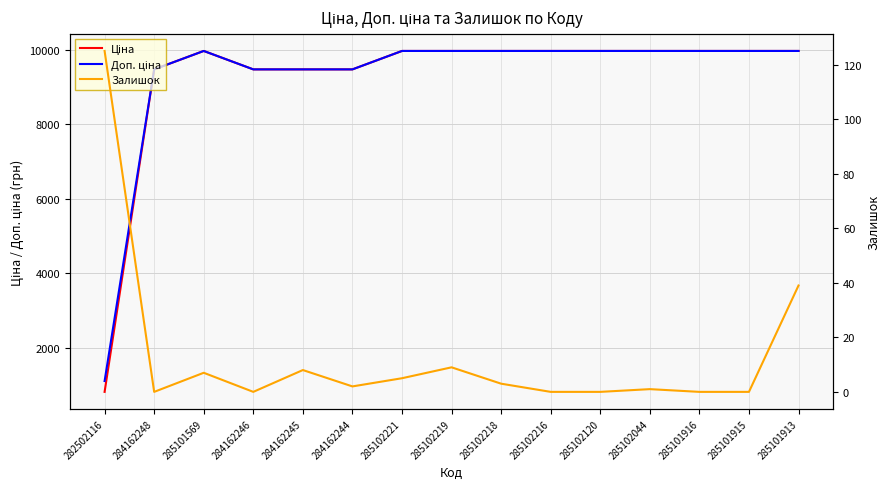

What position from the left is 285102044?

12